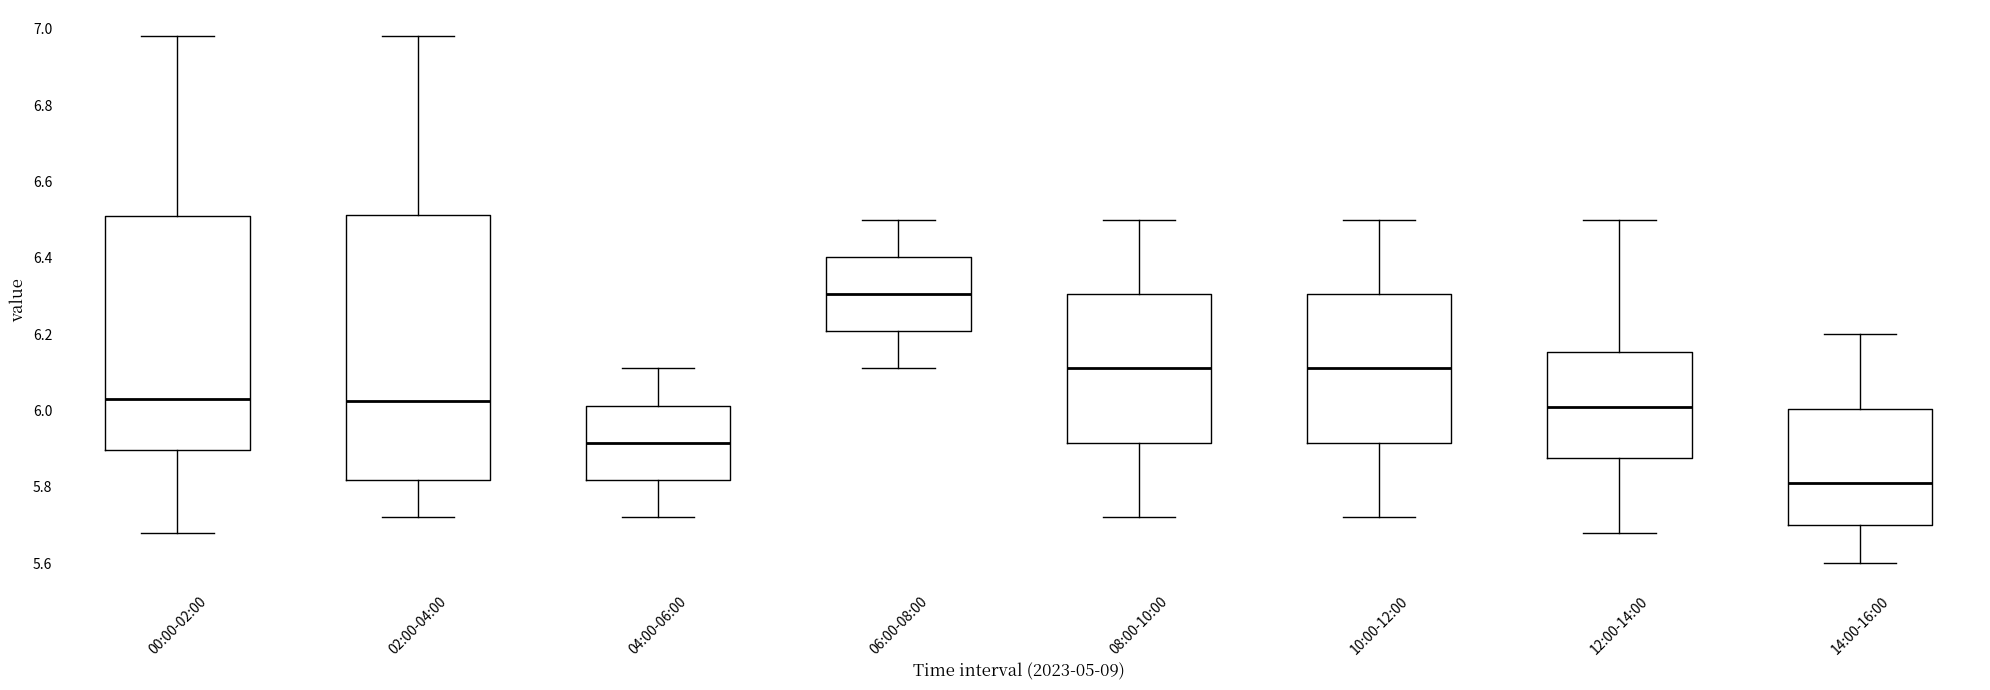

Which box's median line is the lowest?

14:00-16:00